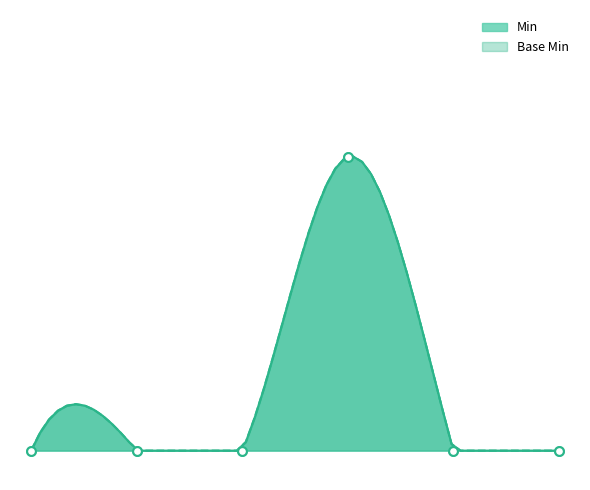

Which series has the largest total across all categories?

Min